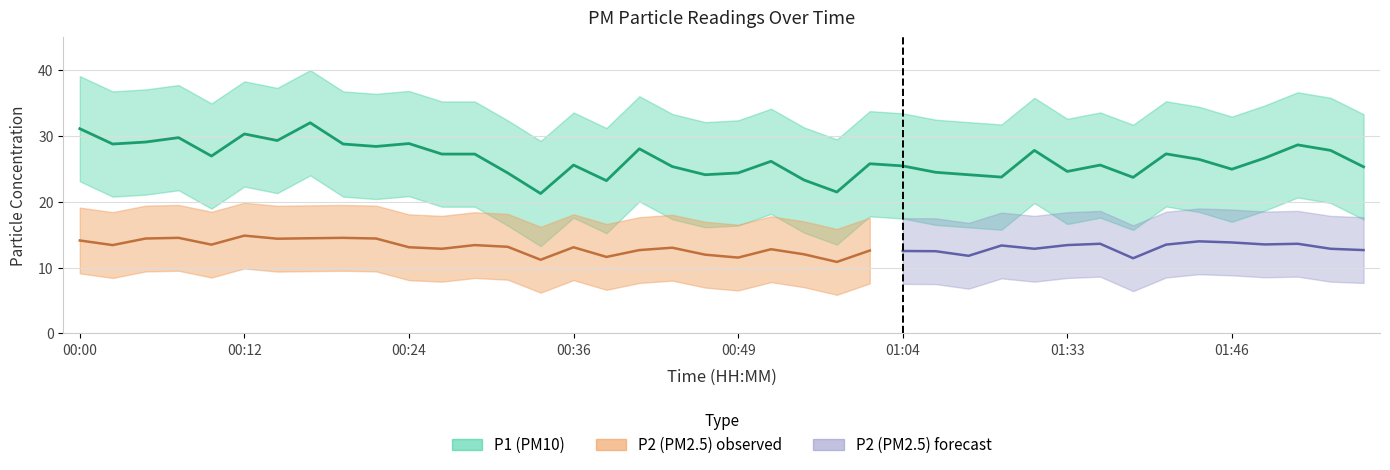

What is the sum of the values at 01:06 and 00:26?

51.8